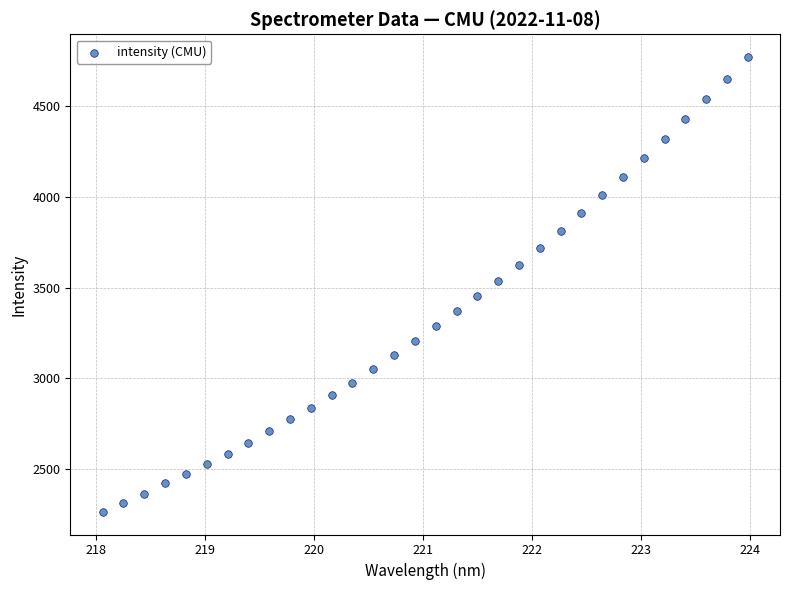

What is the range of Y values (max minus min)?

2506.1